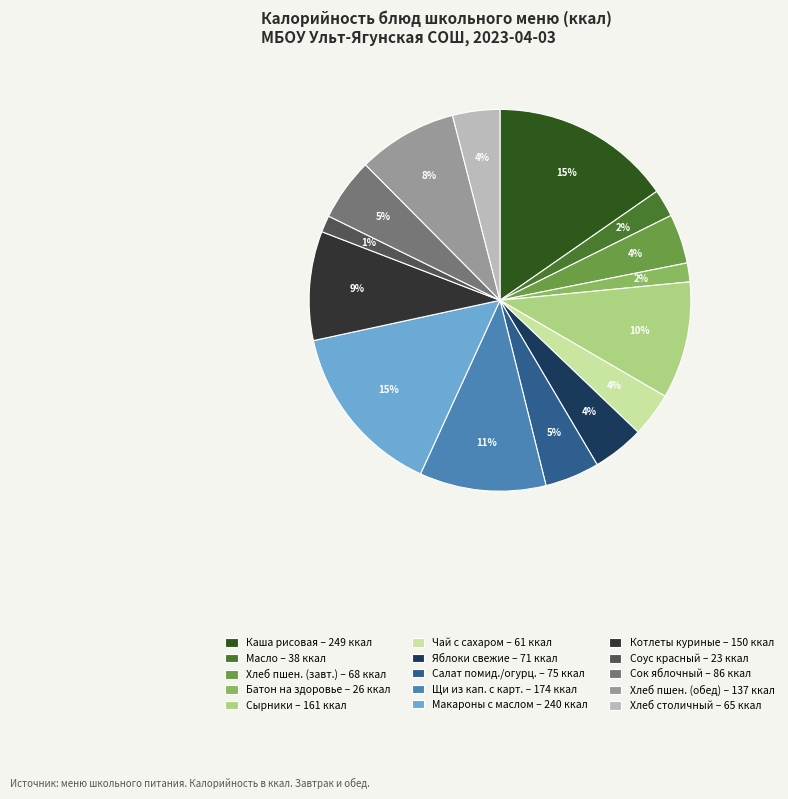

Is there any slice that represents more than half of the pie?

No